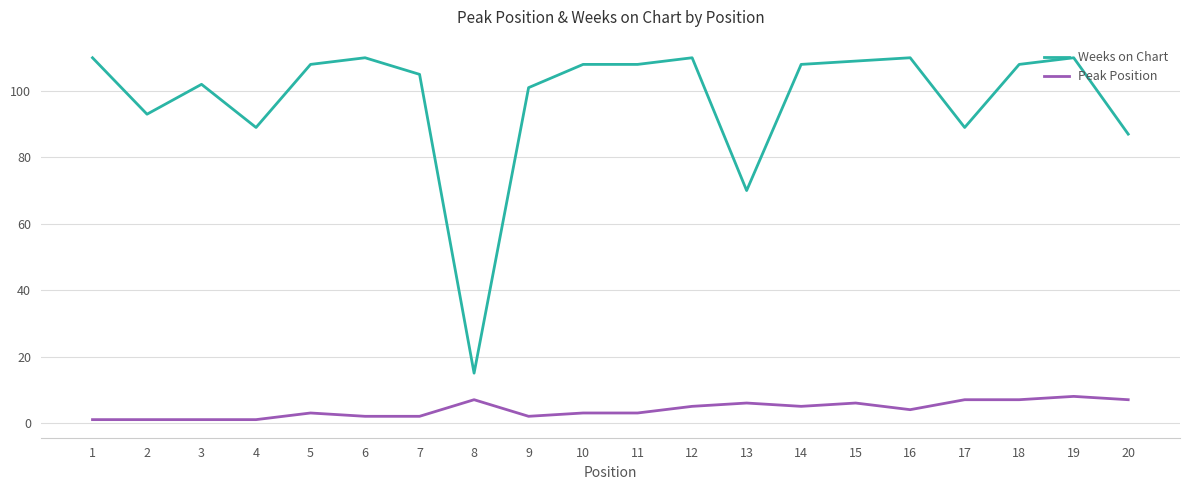

Rank the series at 6 from lowest to highest value.

Peak Position, Weeks on Chart